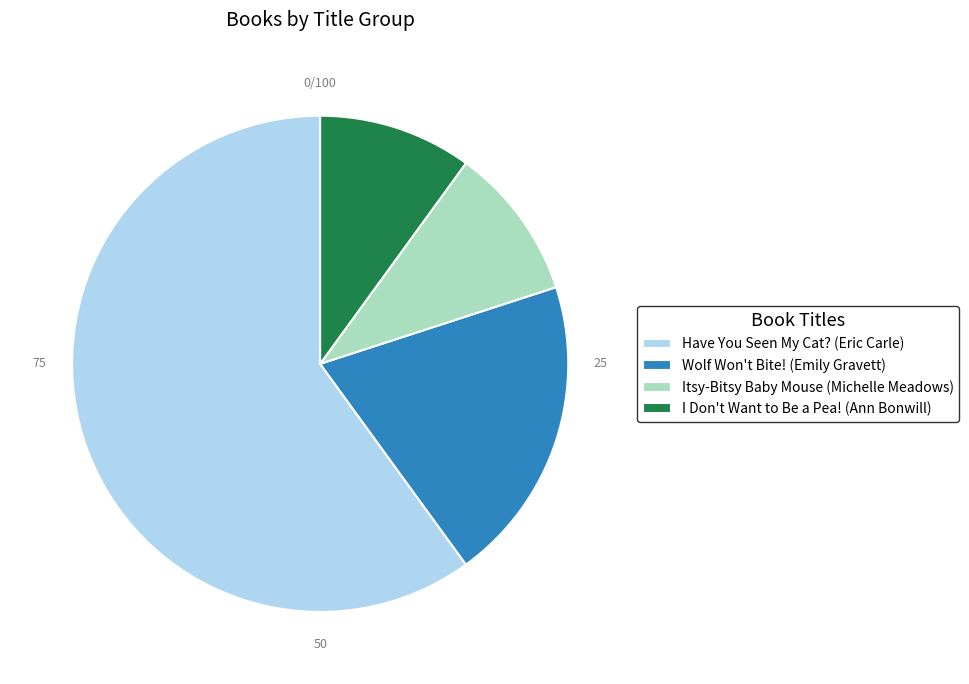

Do Have You Seen My Cat? (Eric Carle) and Itsy-Bitsy Baby Mouse (Michelle Meadows) together represent more than half of the pie?

Yes